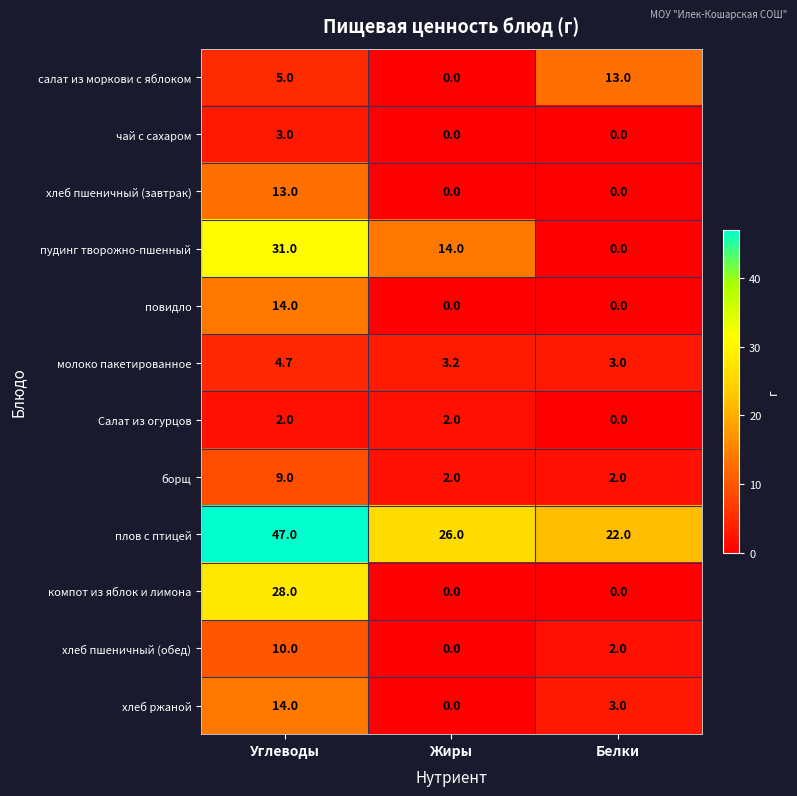

At which label does пудинг творожно-пшенный first exceed 14?

Углеводы